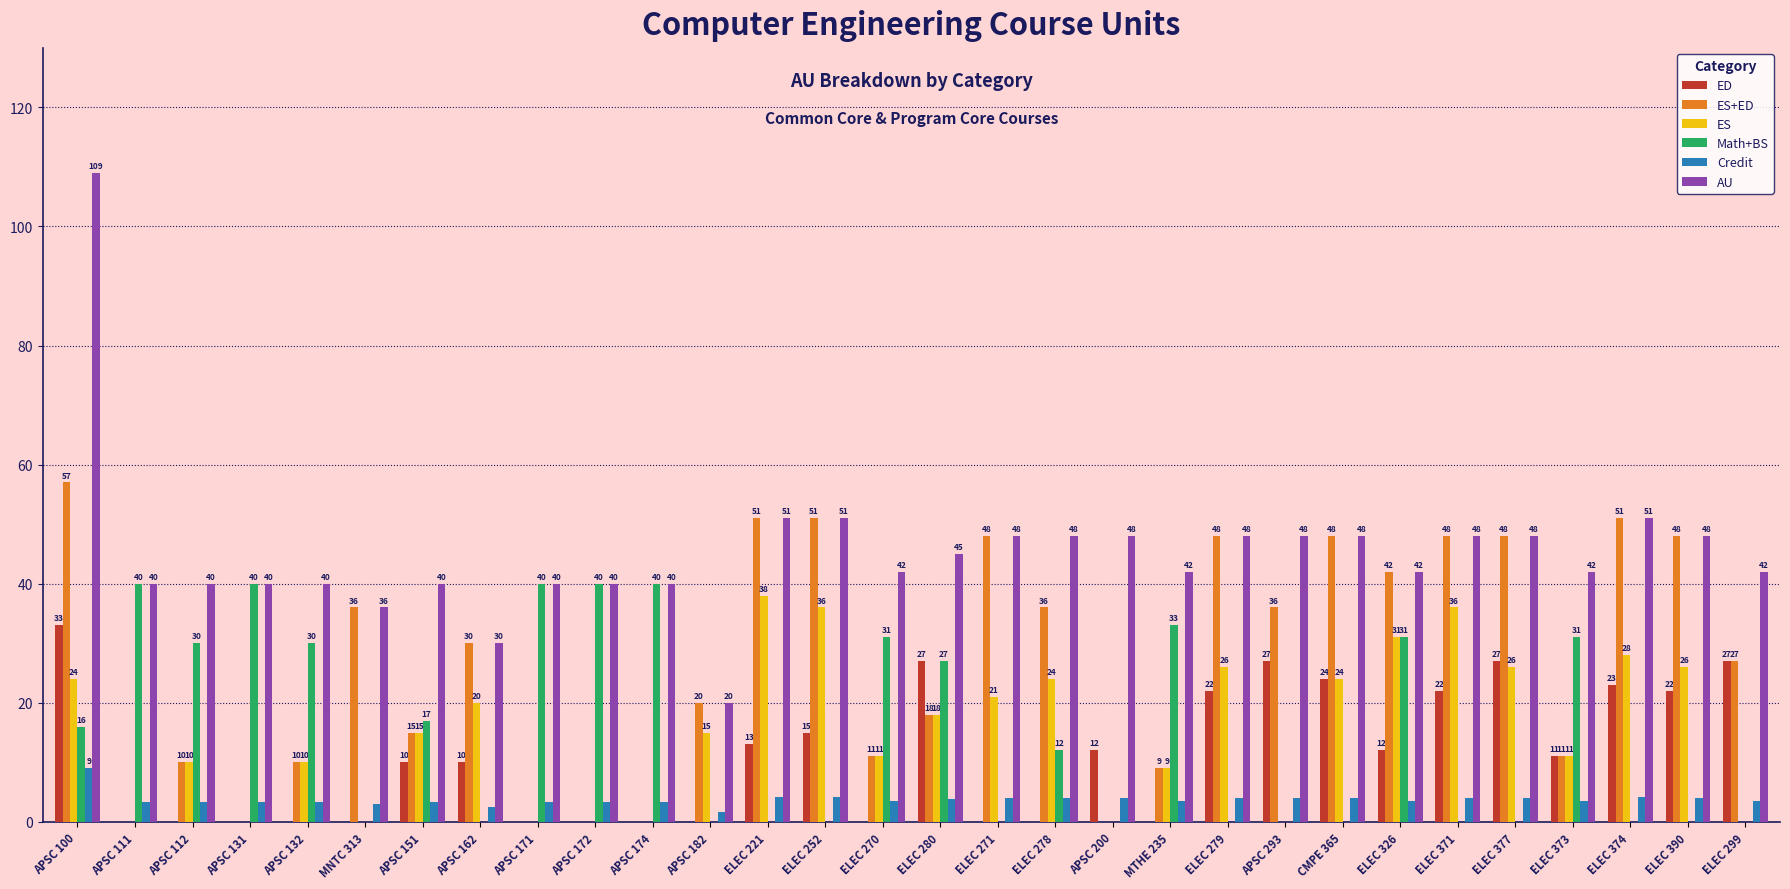

What is the total value across all series at ELEC 279?

148.0